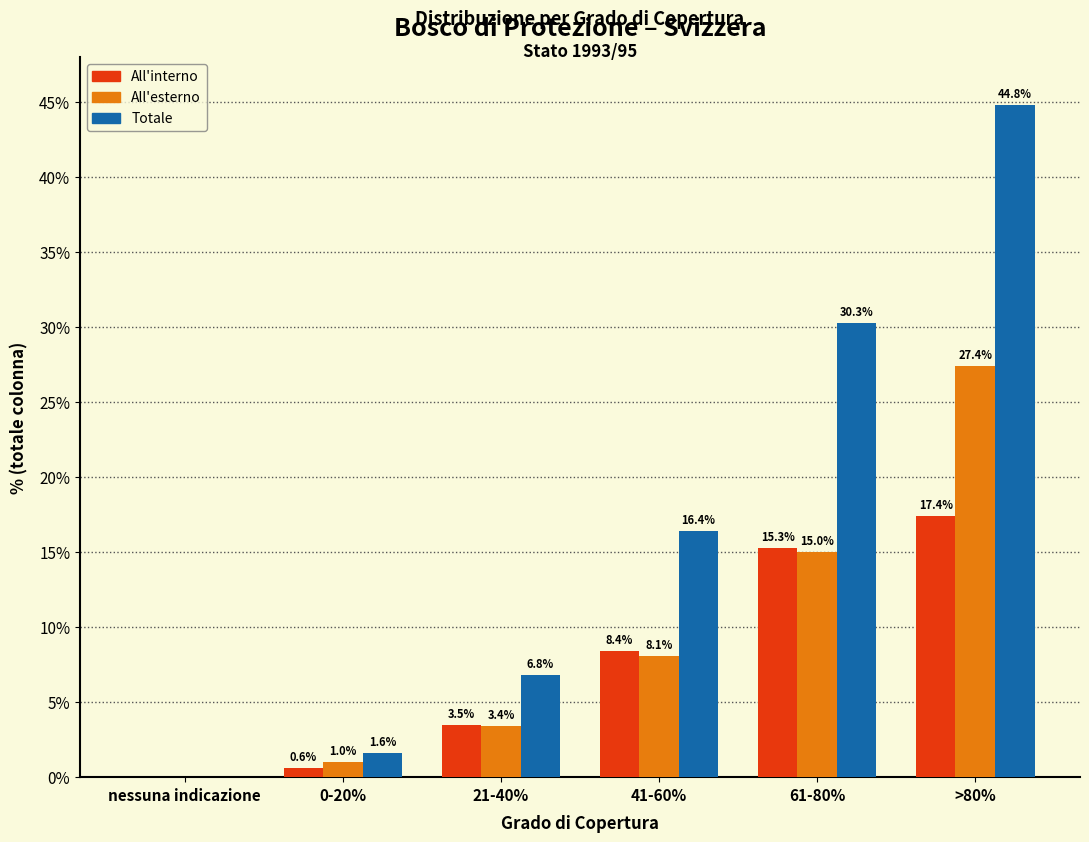

What is the total value across all series at 0-20%?

3.2